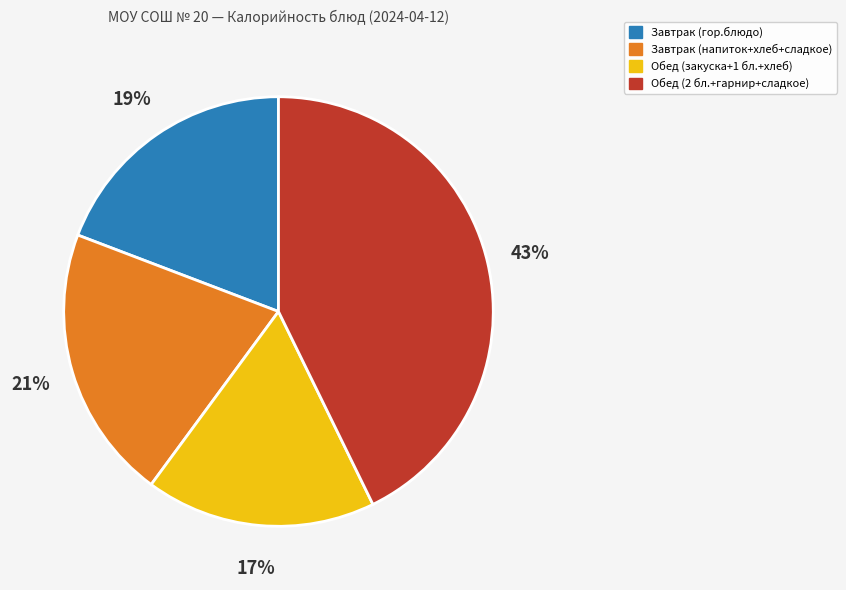

Is there a majority slice in this chart?

No